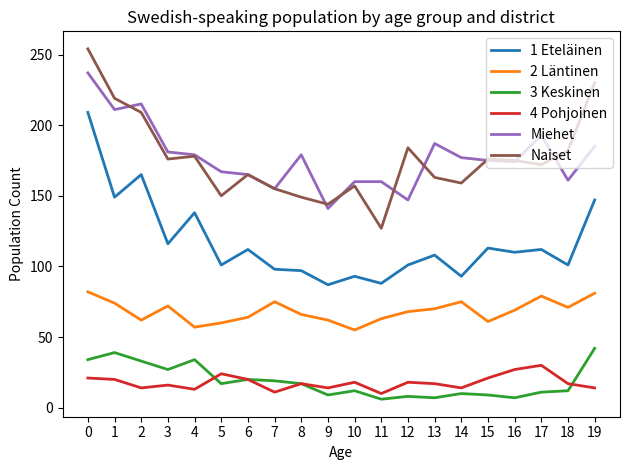

List the series in order of their peak value, lowest first.

4 Pohjoinen, 3 Keskinen, 2 Läntinen, 1 Eteläinen, Miehet, Naiset